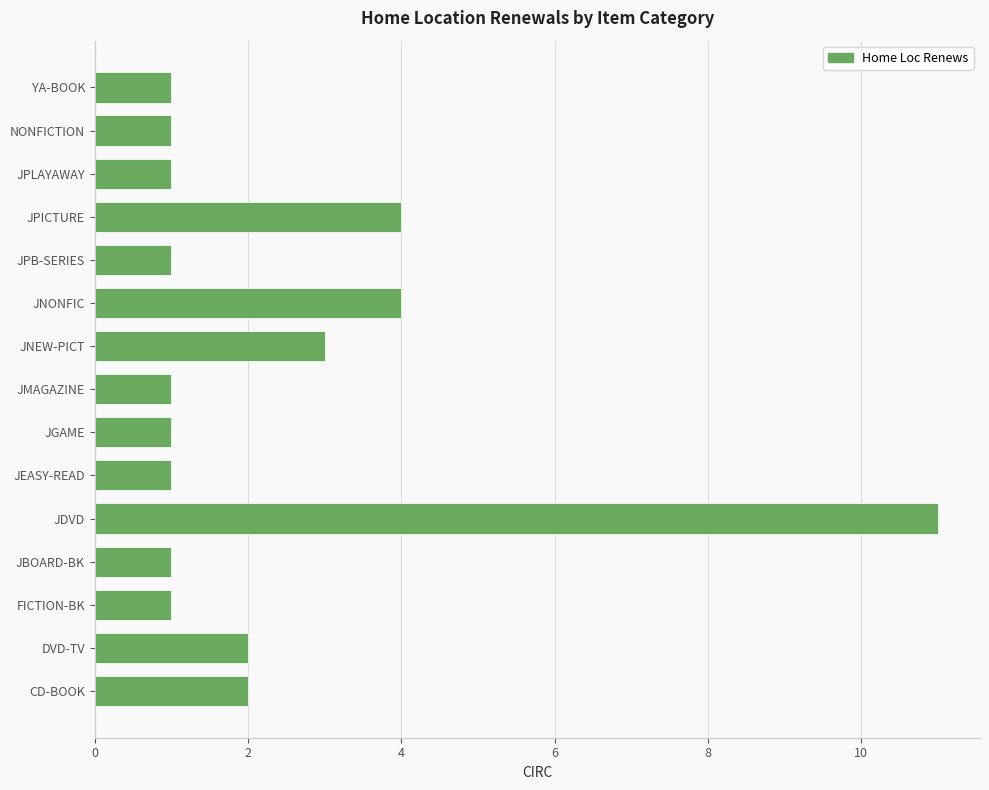

Reading bottom to top, extract all data points from this chart.

CD-BOOK=2	DVD-TV=2	FICTION-BK=1	JBOARD-BK=1	JDVD=11	JEASY-READ=1	JGAME=1	JMAGAZINE=1	JNEW-PICT=3	JNONFIC=4	JPB-SERIES=1	JPICTURE=4	JPLAYAWAY=1	NONFICTION=1	YA-BOOK=1